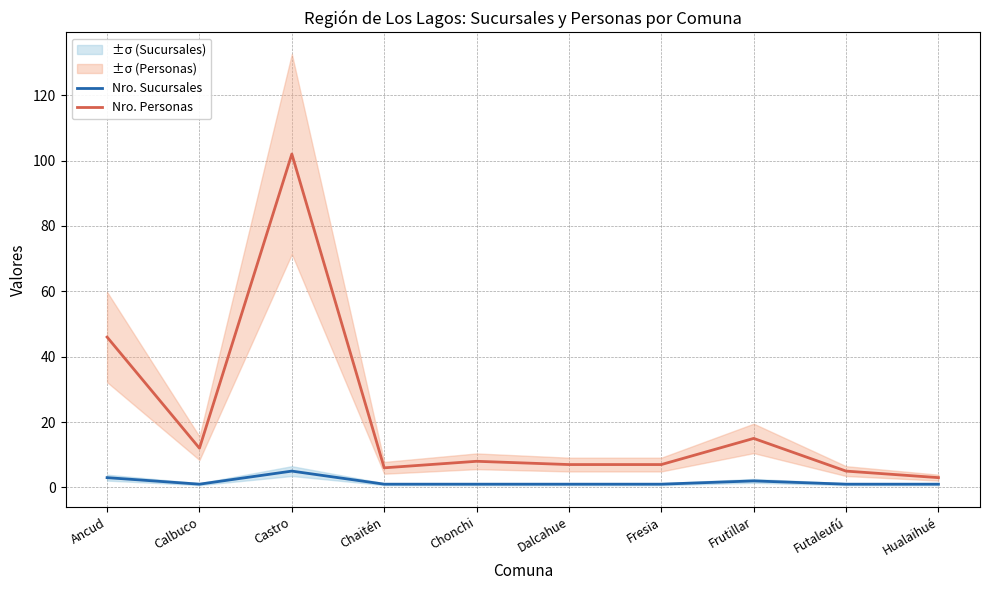

True or false: Nro. Sucursales and Nro. Personas cross at least once.

False